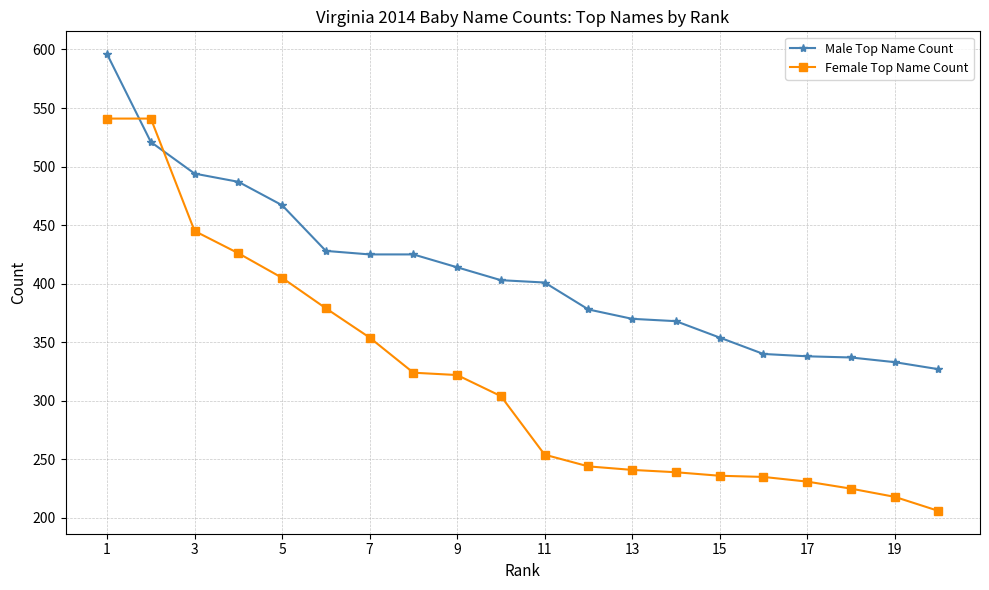

What is the minimum value for Female Top Name Count?

206